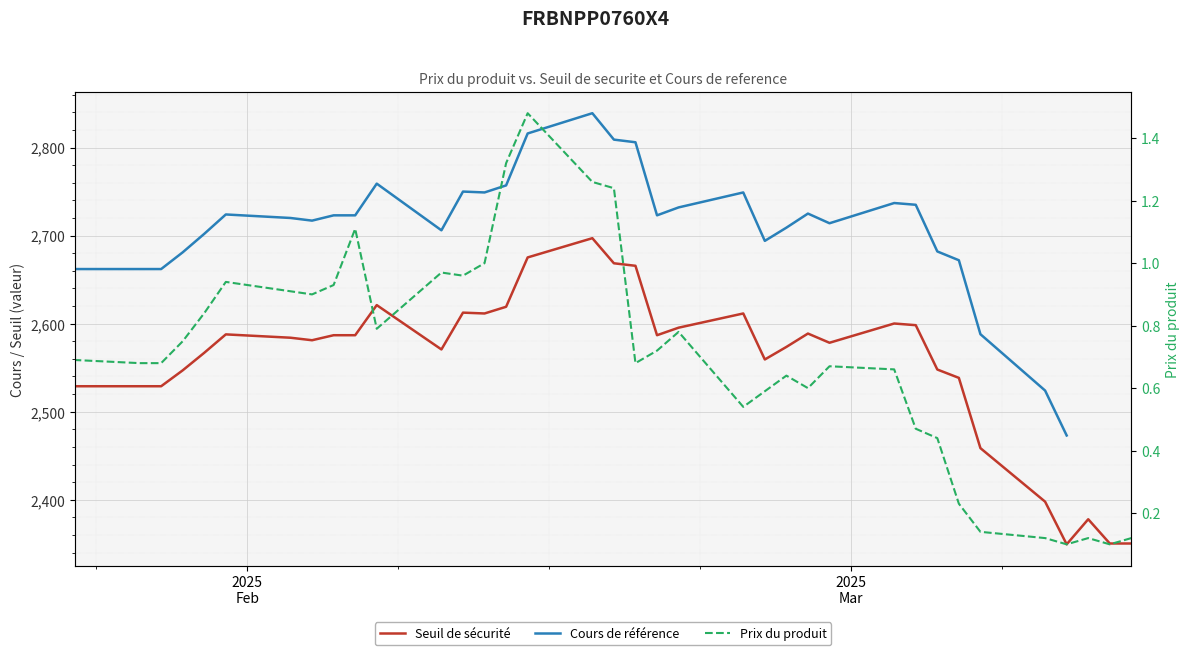

Which series has the widest spread of values?

Cours de référence